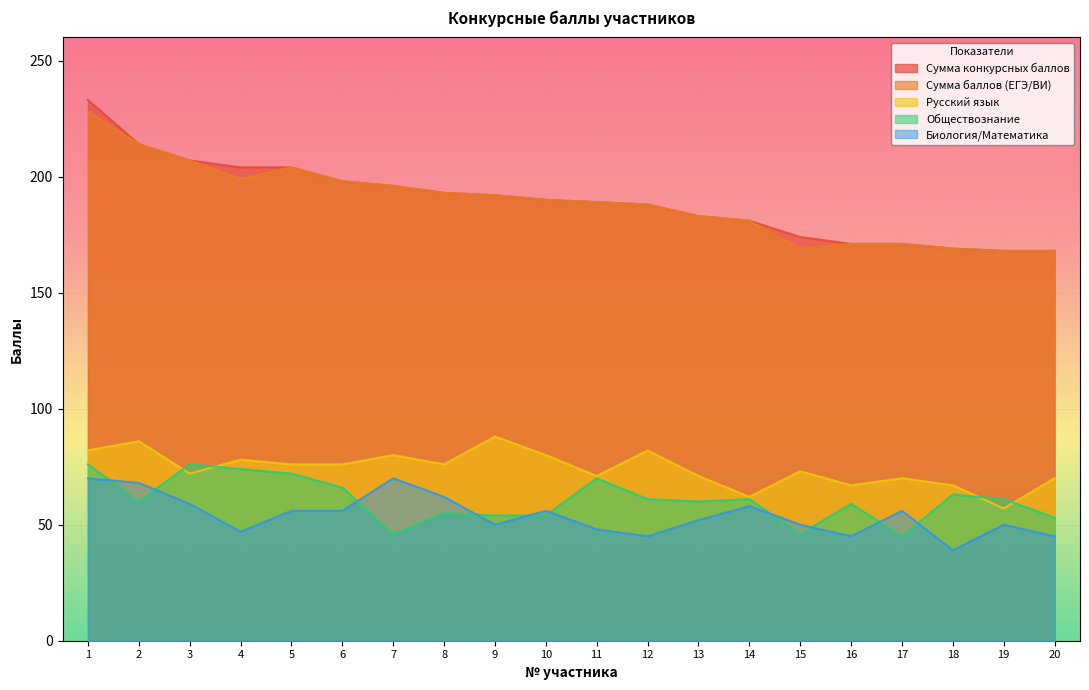

In Русский язык, how many points are higher than both neighbors (excluding endpoints)?

7